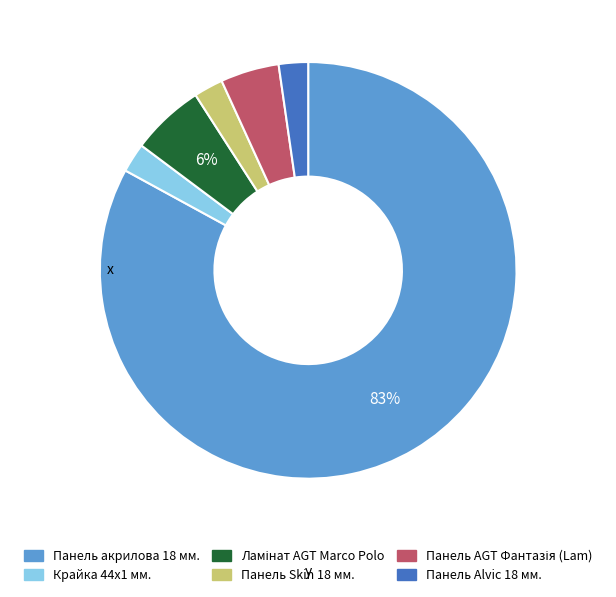

What is the ratio of the value at Панель Alvic 18 мм. to the value at Панель Skin 18 мм.?

1.0